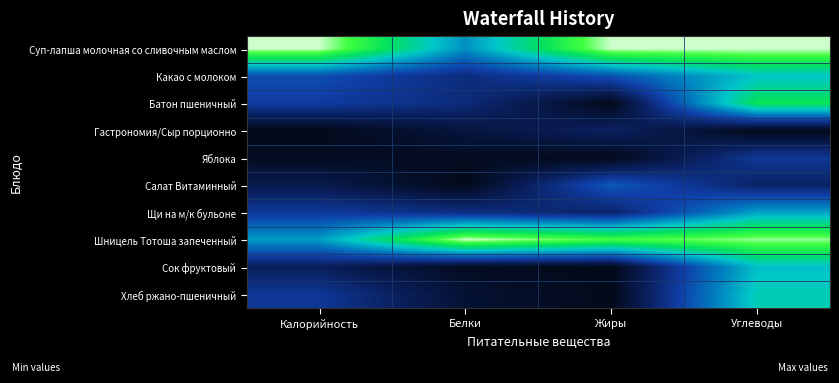

Reading left to right, extract all data points from this chart.

Суп-лапша молочная со сливочным маслом: Калорийность=1.0	Белки=0.5	Жиры=1.0	Углеводы=1.0
Какао с молоком: Калорийность=0.3	Белки=0.2	Жиры=0.3	Углеводы=0.6
Батон пшеничный: Калорийность=0.3	Белки=0.2	Жиры=0.0	Углеводы=0.8
Гастрономия/Сыр порционно: Калорийность=0.0	Белки=0.1	Жиры=0.2	Углеводы=0.0
Яблока: Калорийность=0.0	Белки=0.0	Жиры=0.0	Углеводы=0.3
Салат Витаминный: Калорийность=0.1	Белки=0.0	Жиры=0.4	Углеводы=0.2
Щи на м/к бульоне: Калорийность=0.3	Белки=0.2	Жиры=0.2	Углеводы=0.5
Шницель Тотоша запеченный: Калорийность=0.5	Белки=1.0	Жиры=0.9	Углеводы=1.0
Сок фруктовый: Калорийность=0.1	Белки=0.0	Жиры=0.0	Углеводы=0.6
Хлеб ржано-пшеничный: Калорийность=0.3	Белки=0.1	Жиры=0.0	Углеводы=0.6